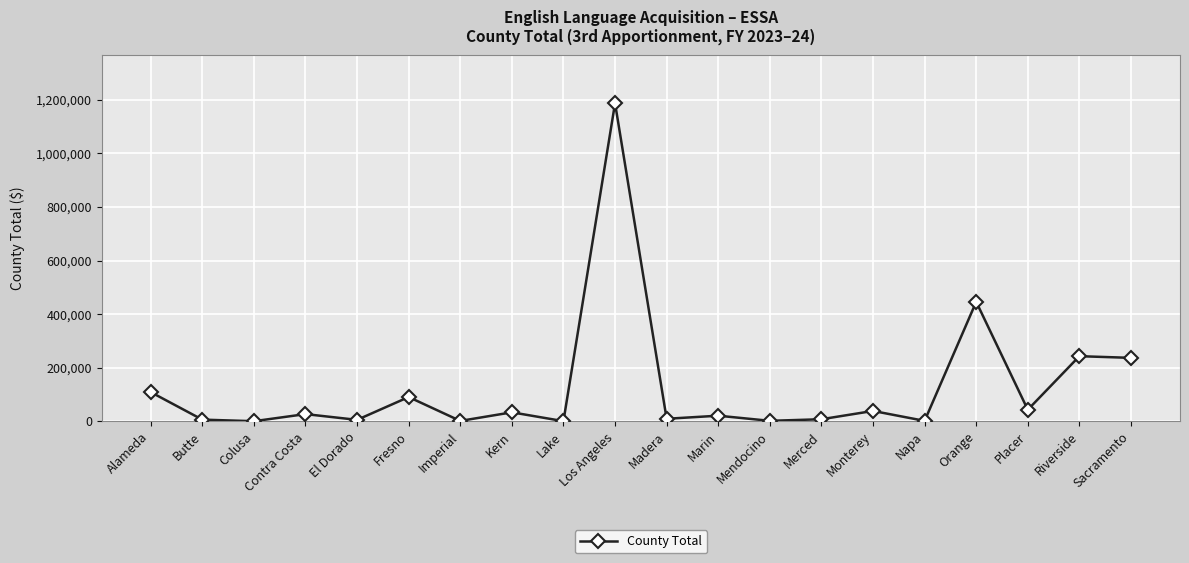

Which label corresponds to the largest value in the chart?

Los Angeles